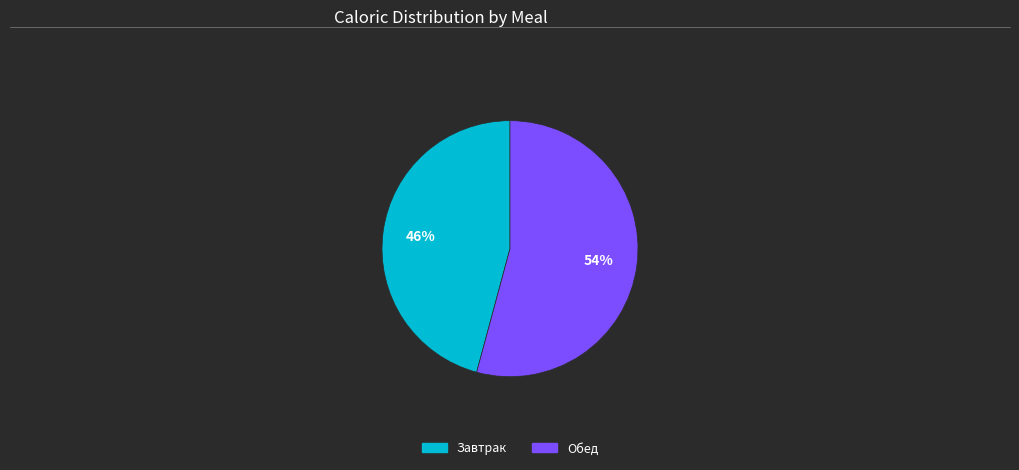

How many segments does this pie chart have?

2